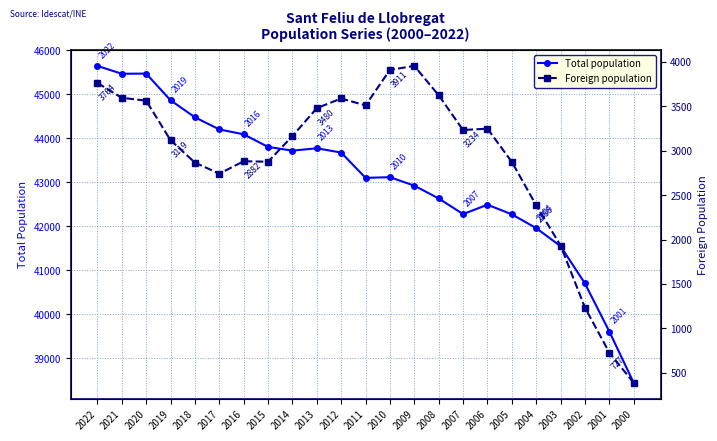

At which label does Total population first exceed 43112?

2022